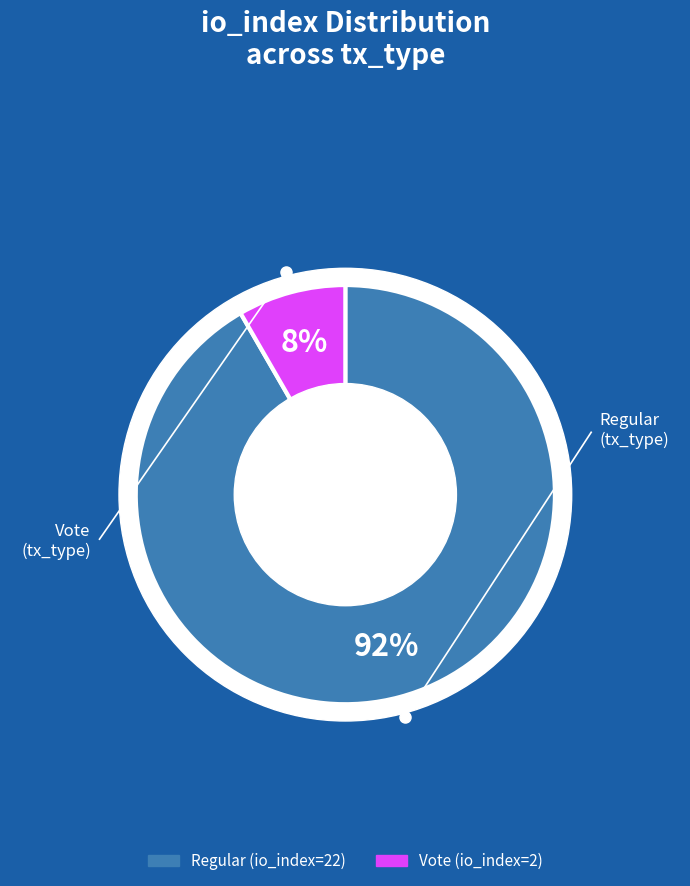

To the nearest percent, what is the combined percentage of Vote (io_index=2) and Regular (io_index=22)?

100%